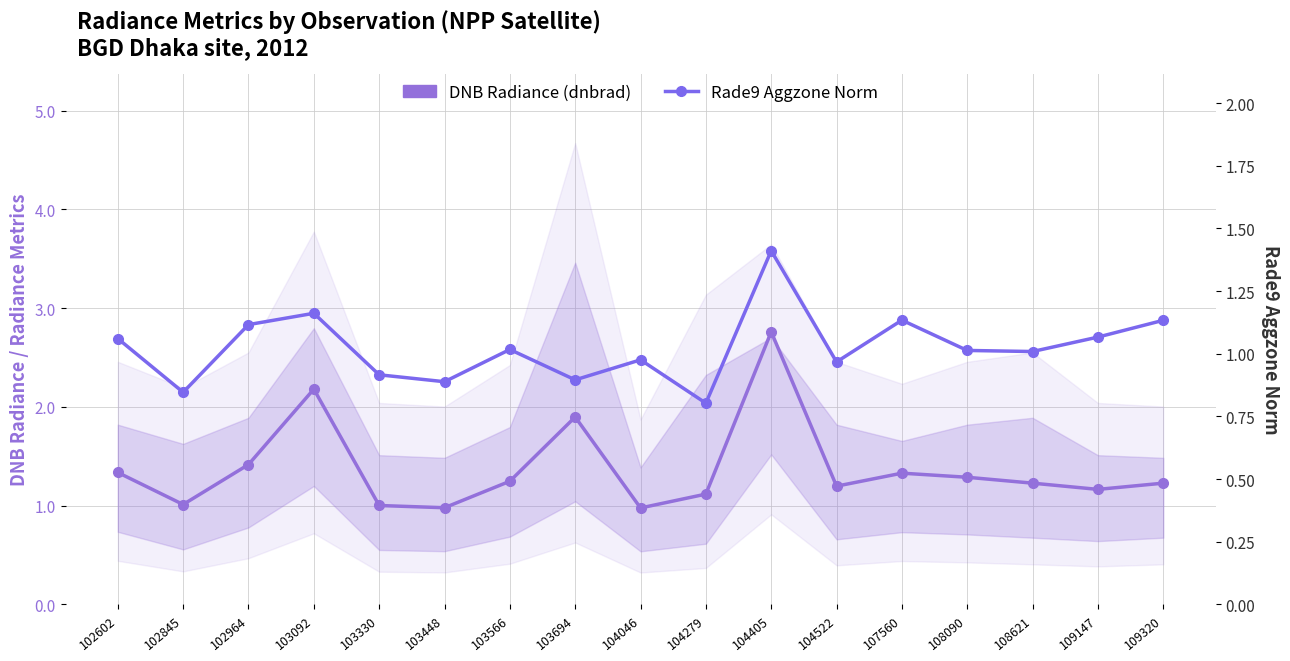

The DNB Radiance (dnbrad) series shows 1.7 at 103448. True or false?

False